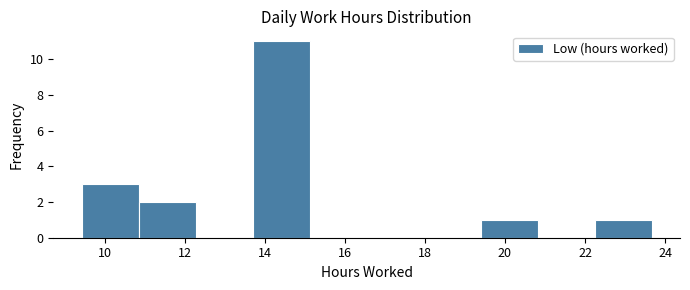

Reading left to right, transcribe this chart: for each bar, give the range it covers on the x-axis and its height. Neither the bar edges nor the heights are printed on the chart, so give them approximately, as read against the axes.

9.4 to 10.8: 3
10.8 to 12.2: 2
12.2 to 13.6: 0
13.6 to 15.2: 11
15.2 to 16.6: 0
16.6 to 18.0: 0
18.0 to 19.4: 0
19.4 to 20.8: 1
20.8 to 22.2: 0
22.2 to 23.6: 1